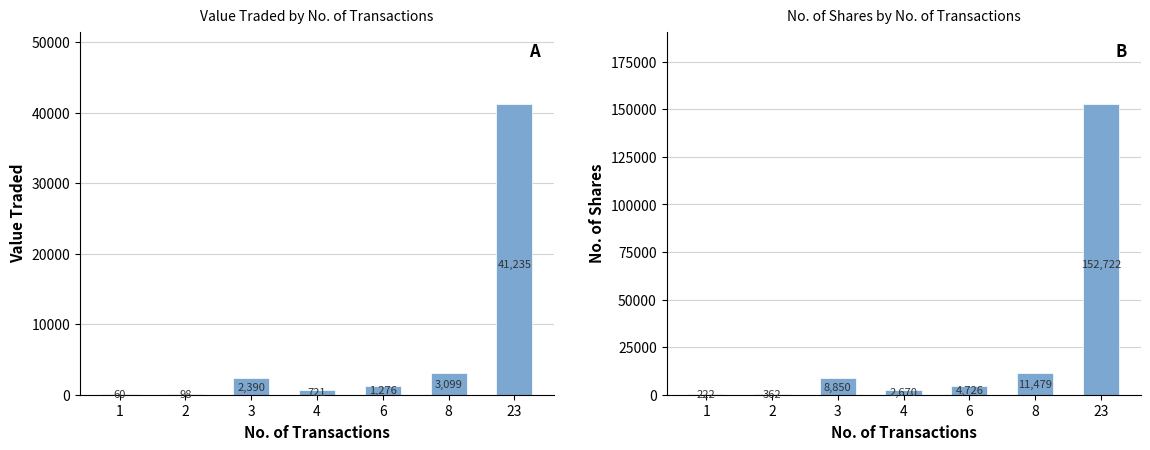

Reading right to left, what are all the values shown in this chart?

Value Traded: 23=41235	8=3099	6=1276	4=721	3=2390	2=98	1=60
No. of Shares: 23=152722	8=11479	6=4726	4=2670	3=8850	2=362	1=222